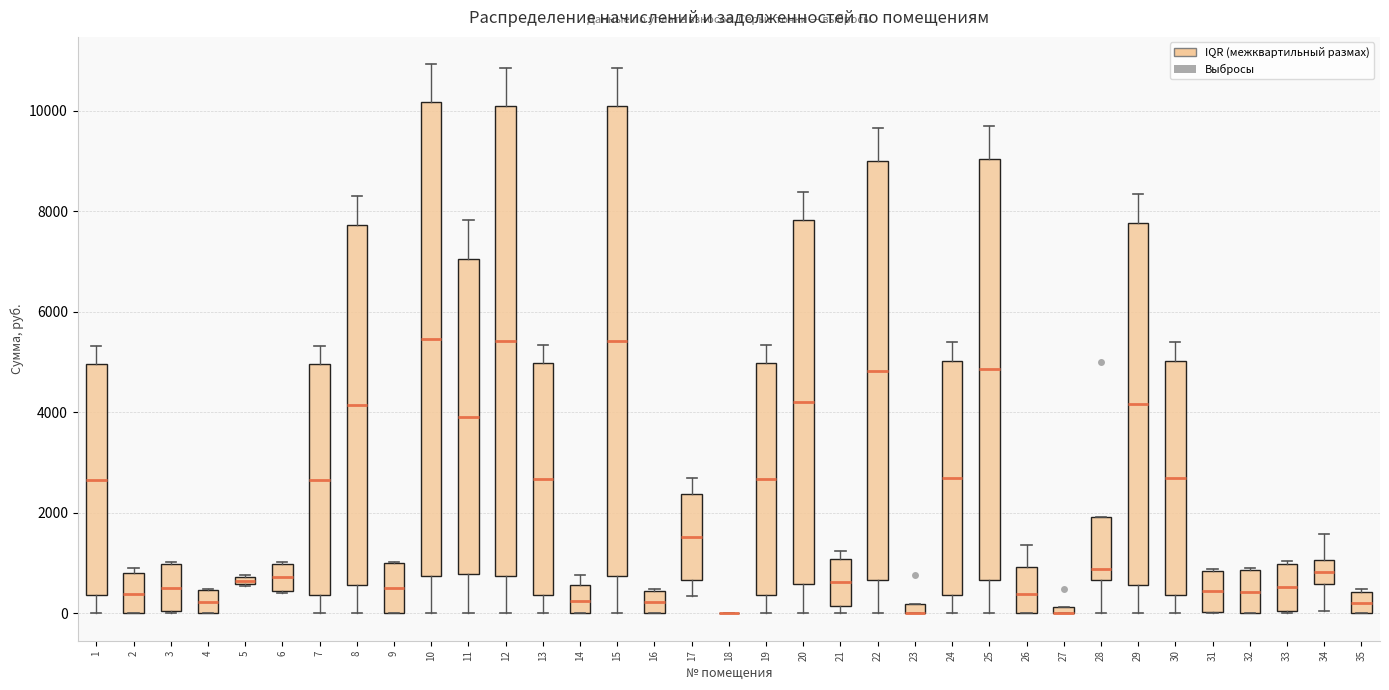

Where is the upper edge of the box at x = 35 on the y-axis? The values are not printed on the chart, so give them approximately, as read against the axis.

400